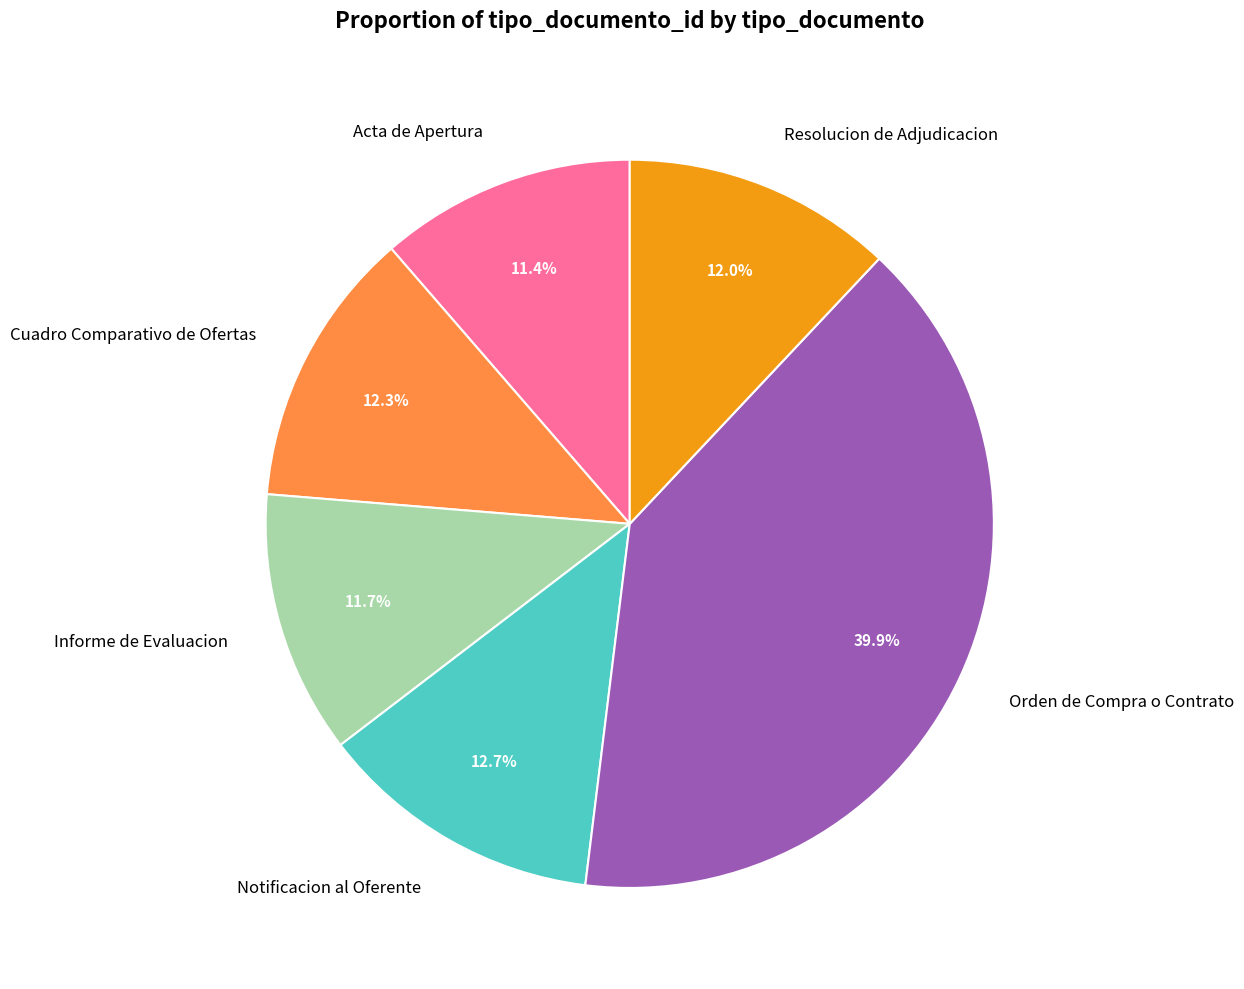

True or false: Orden de Compra o Contrato accounts for 48% of the total.

False